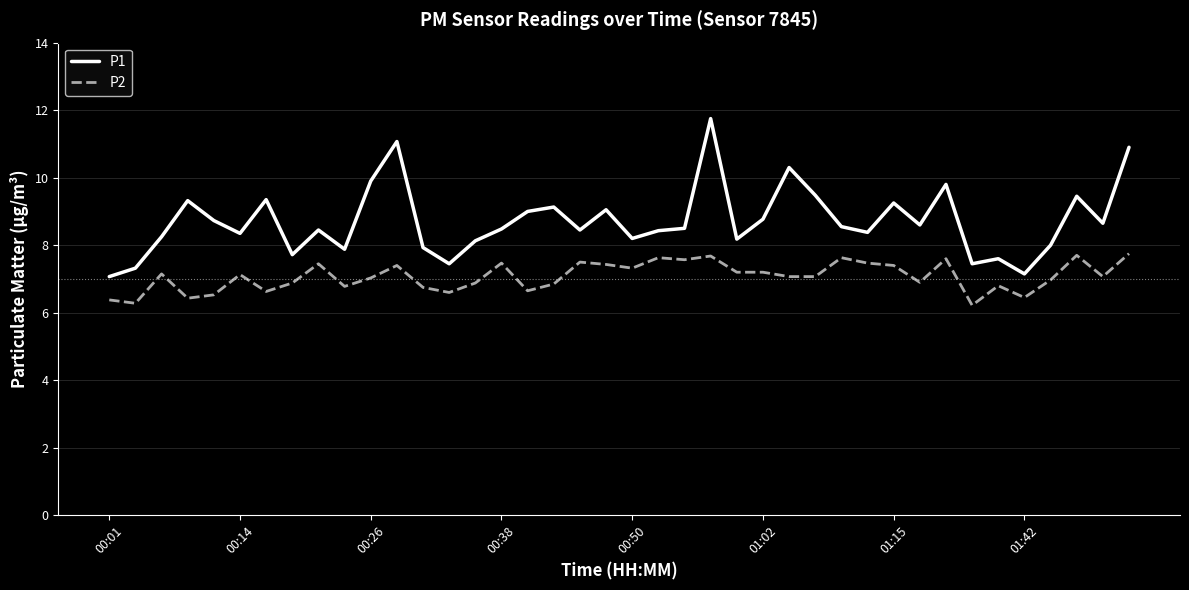

Count the number of categories in the chart.

40